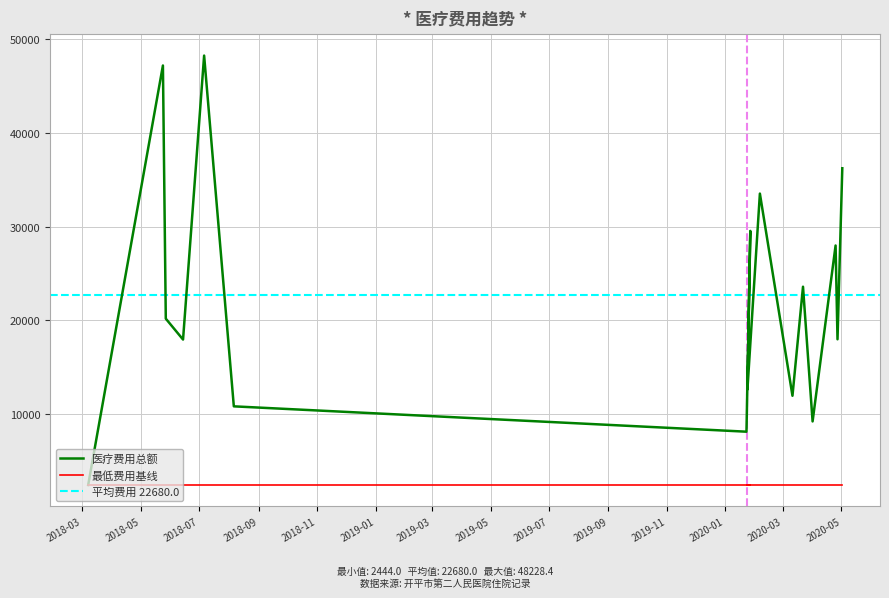

Reading left to right, list all the values displayed in this chart.

2444.0	47171.5	20180.3	17952.6	48228.4	10831.9	8129.3	29535.9	12644.0	33515.0	11959.3	23586.6	9224.5	27979.7	27979.7	17981.5	36215.7